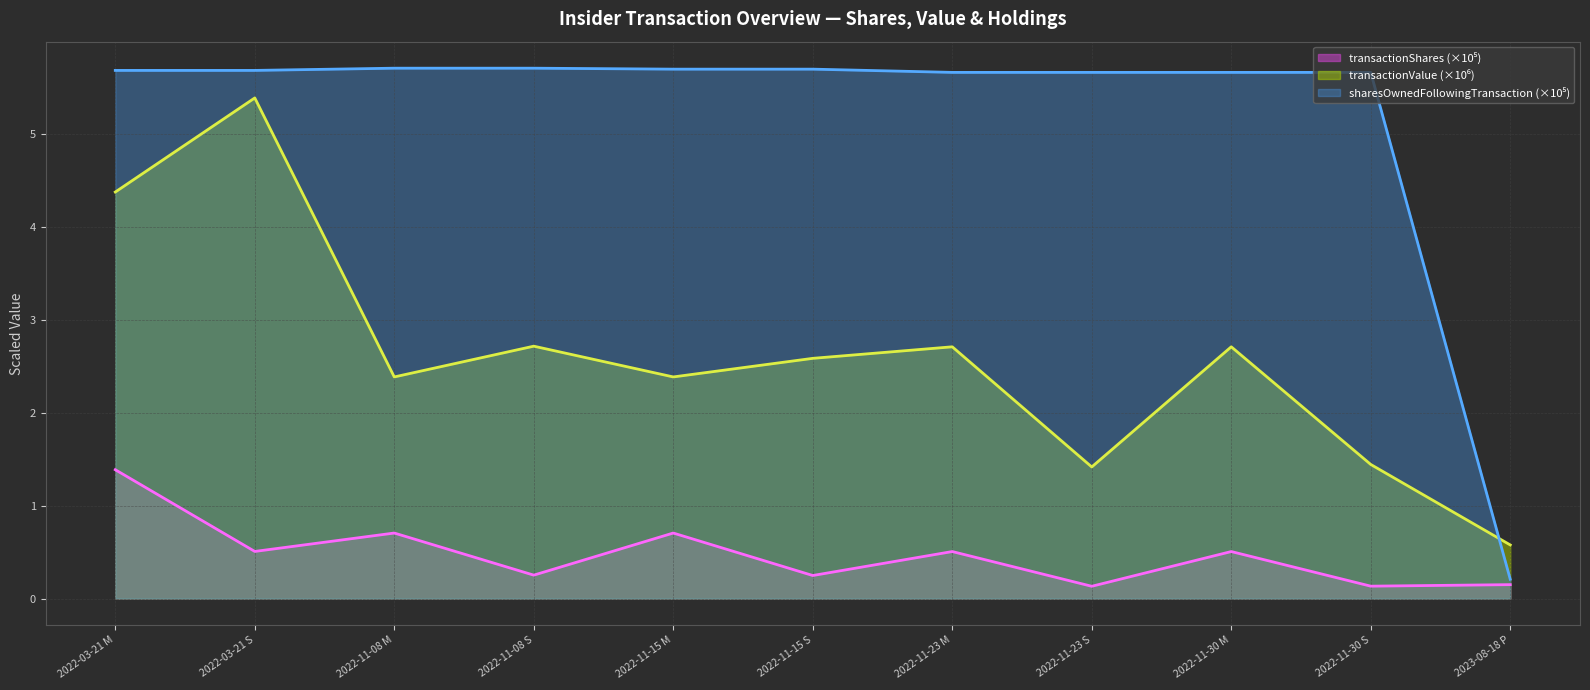

Which series has the largest range (max minus min)?

sharesOwnedFollowingTransaction